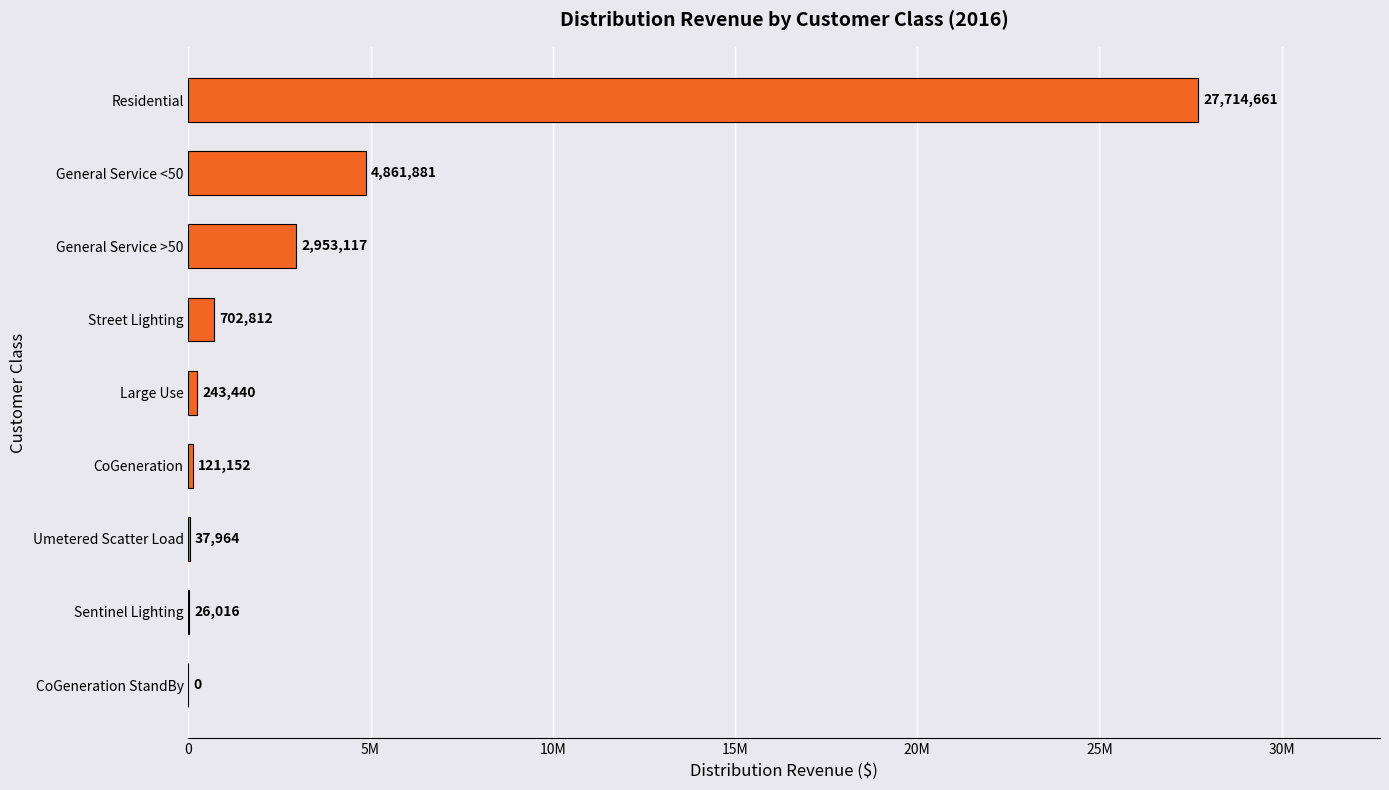

Are the bars horizontal?

Yes